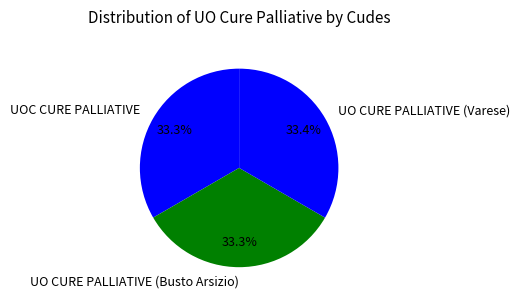

What percentage is NOT represented by UO CURE PALLIATIVE (Varese)?

66.6%